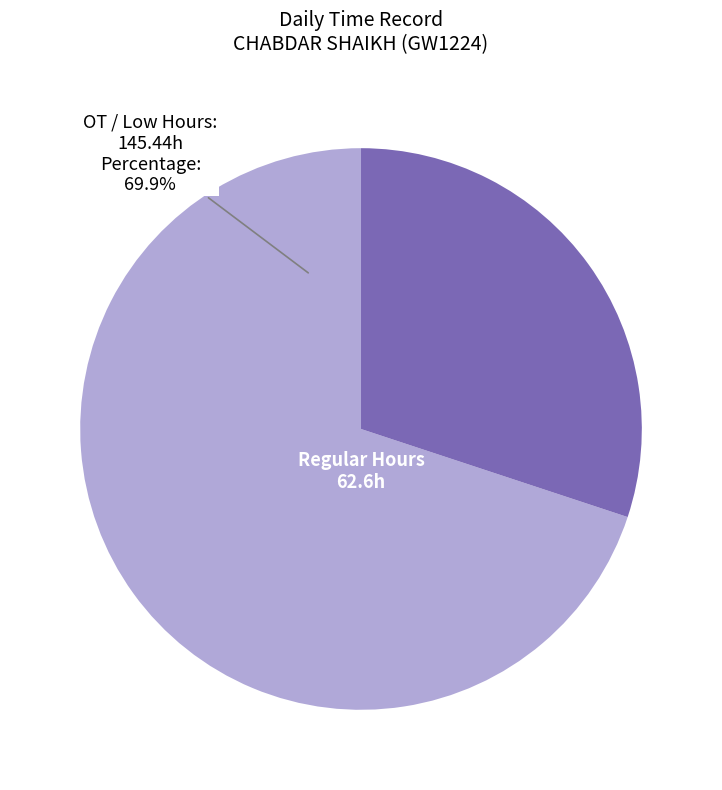

Approximately how many times larger is the value at OT / Low Hours compared to Regular Hours?

2.3